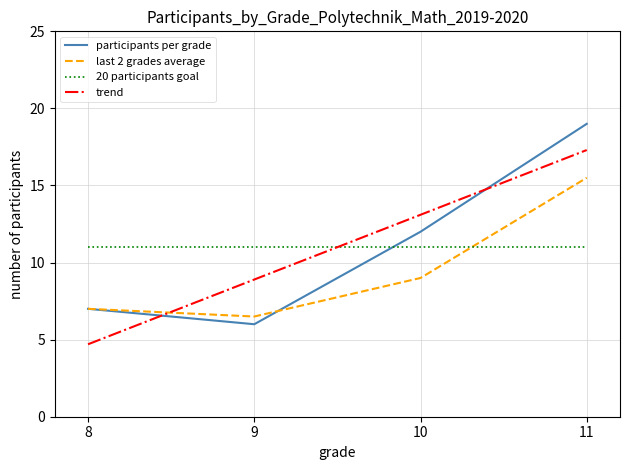

Rank the series by their maximum value, from highest to lowest.

participants per grade, trend, last 2 grades average, 20 participants goal